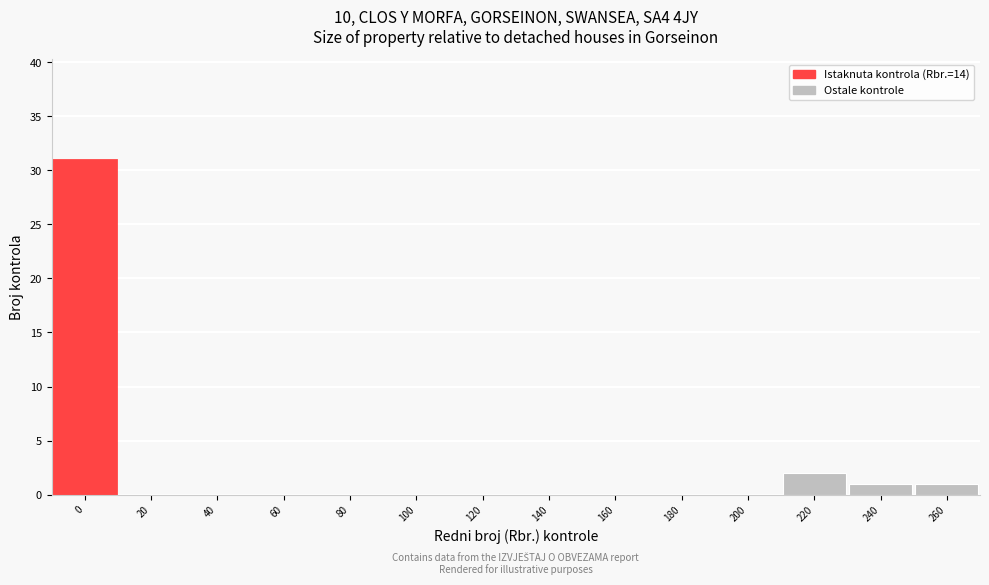

Reading left to right, list all the values displayed in this chart.

0=31	20=0	40=0	60=0	80=0	100=0	120=0	140=0	160=0	180=0	200=0	220=2	240=1	260=1